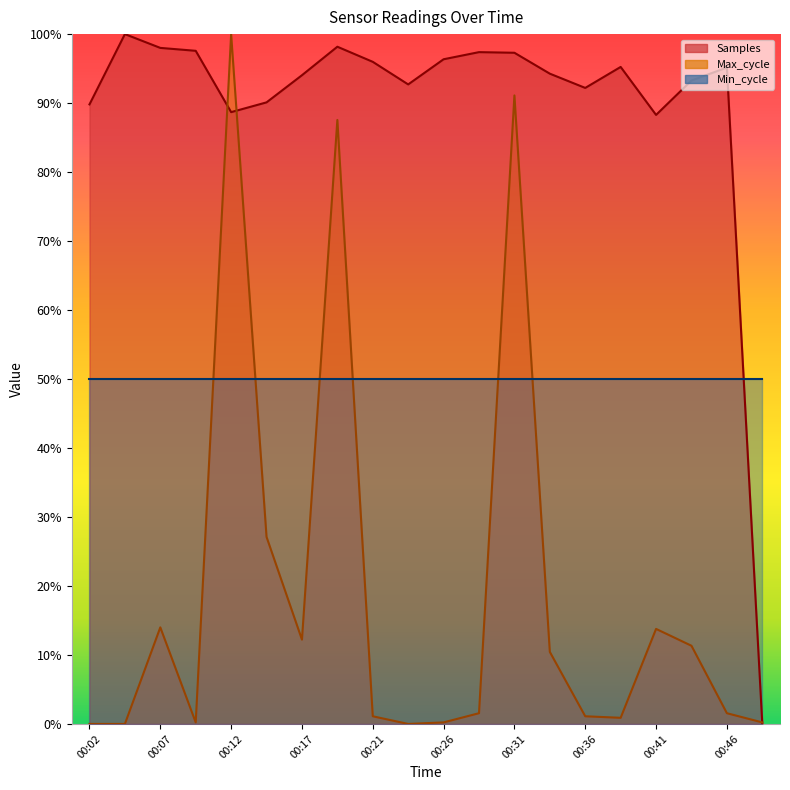

What is the difference between the second highest and second lowest values in the Max_cycle series?

0.9